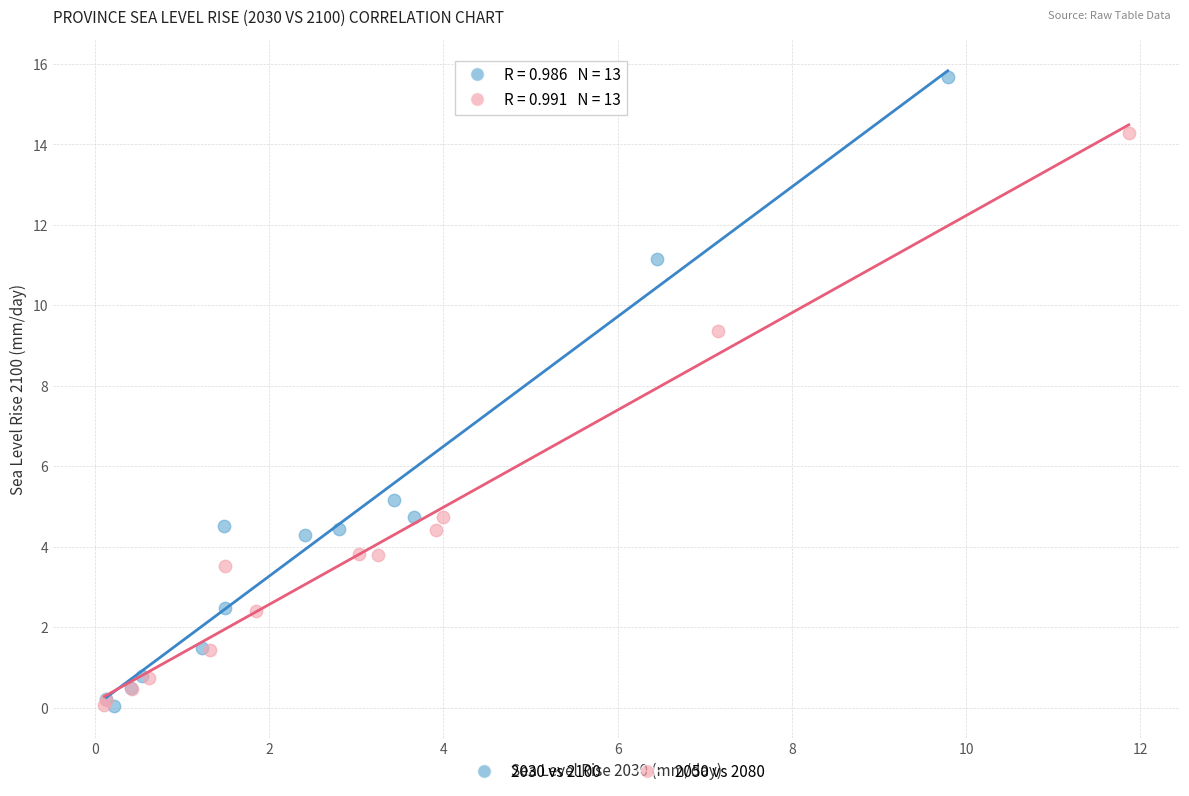

Which series has the largest Y range (max minus min)?

2030 vs 2100